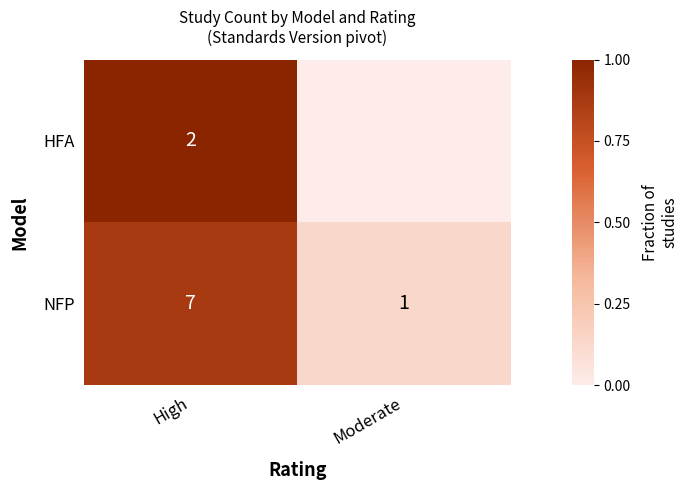

What is the total value across all series at High?

9